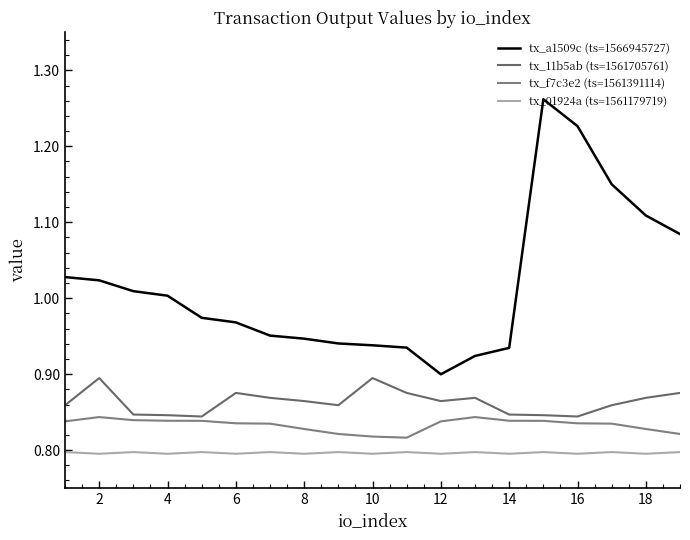

Does the chart have visible grid lines?

No